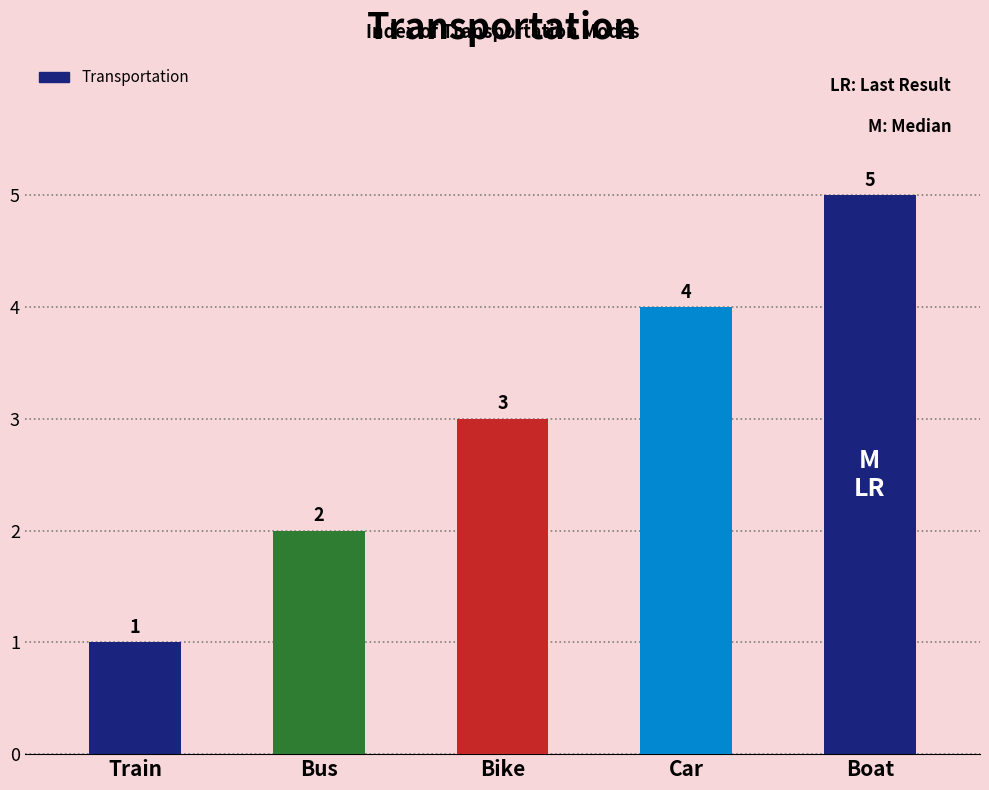

Reading right to left, transcribe all the data shown in this chart.

Boat=5	Car=4	Bike=3	Bus=2	Train=1